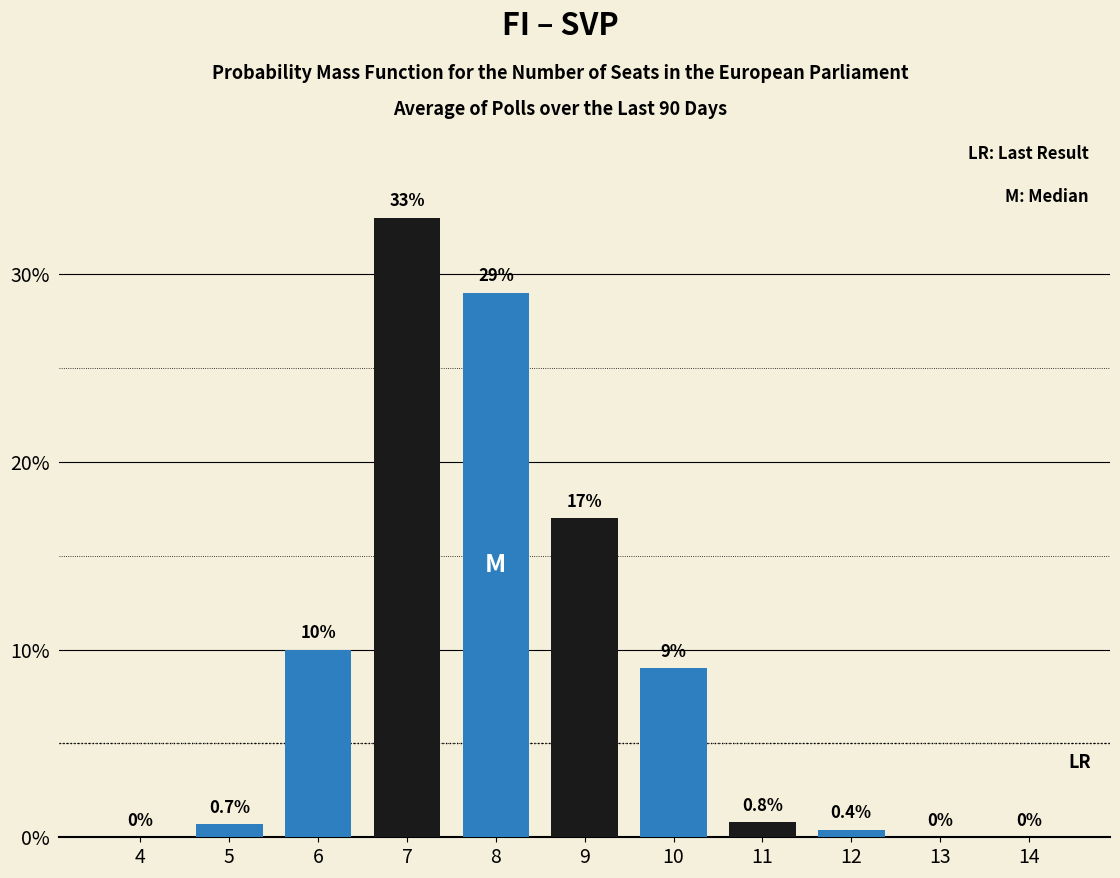

Reading left to right, list all the values displayed in this chart.

4=0.0	5=0.7	6=10.0	7=33.0	8=29.0	9=17.0	10=9.0	11=0.8	12=0.4	13=0.0	14=0.0